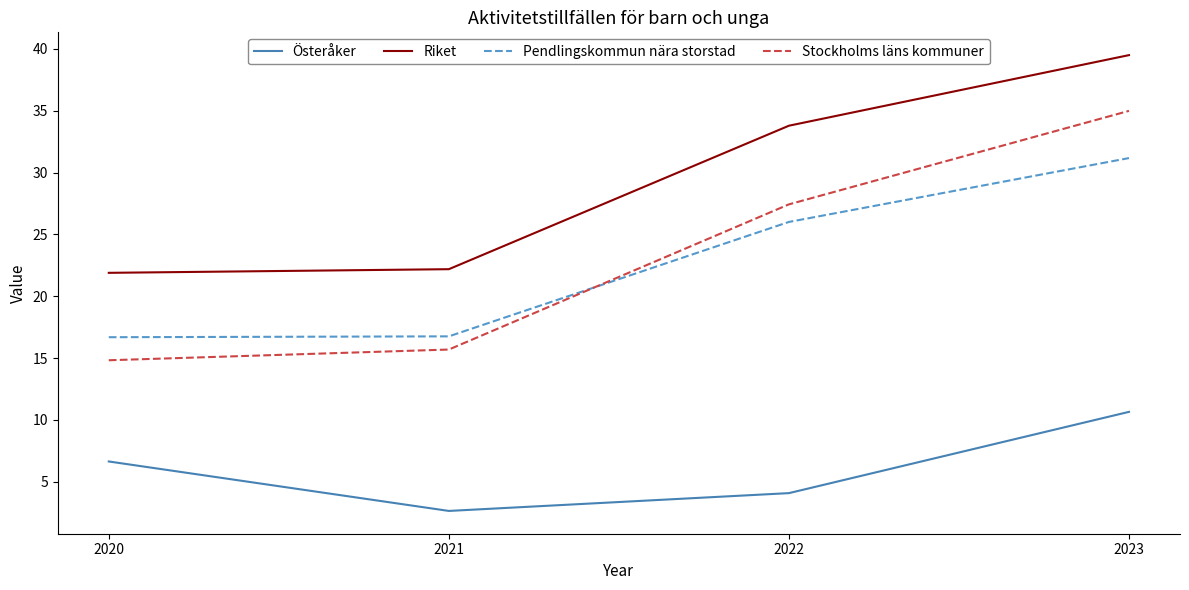

Which series has the widest spread of values?

Stockholms läns kommuner